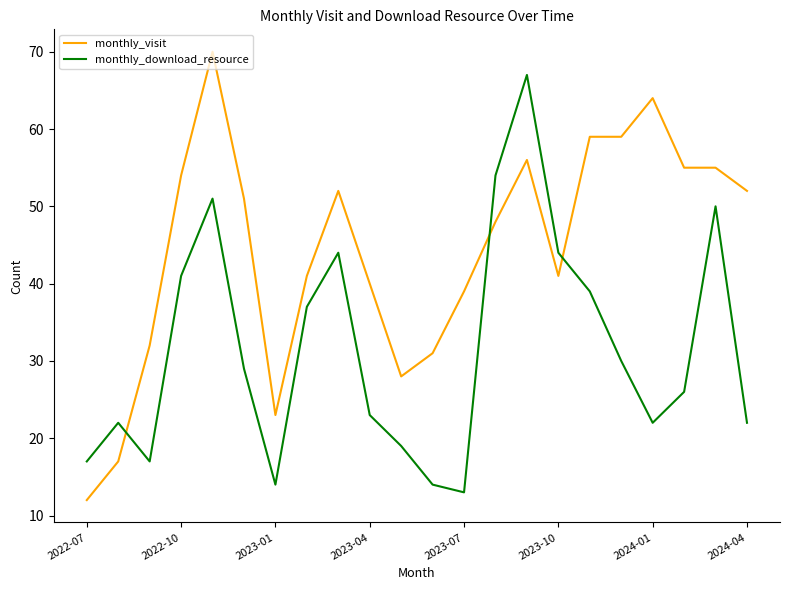

Which series has the widest spread of values?

monthly_visit